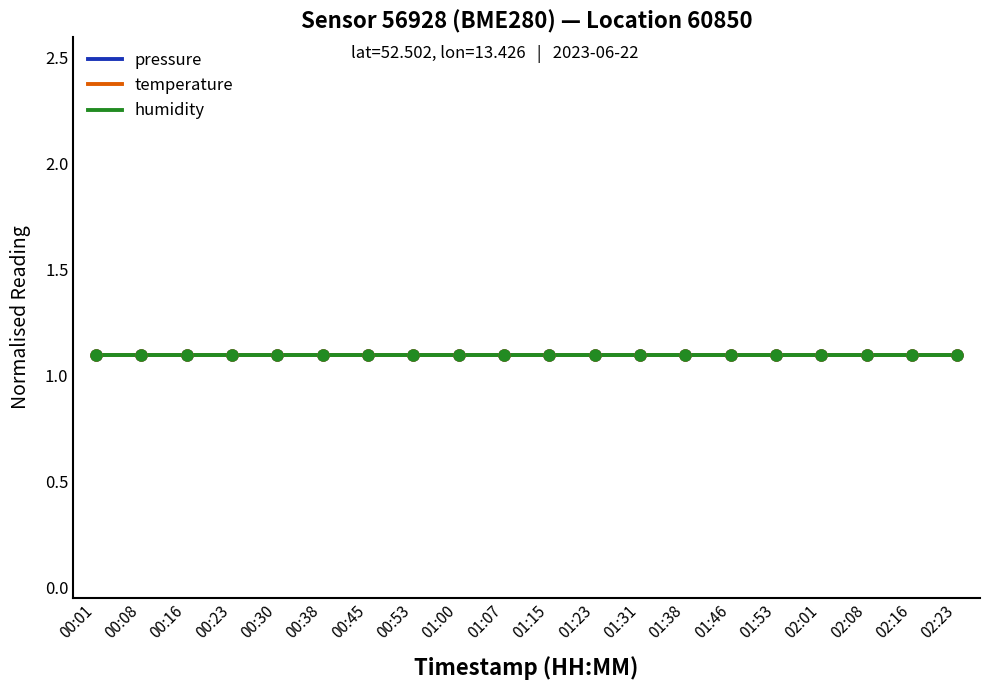

Between 01:07 and 00:30, which is larger?

01:07